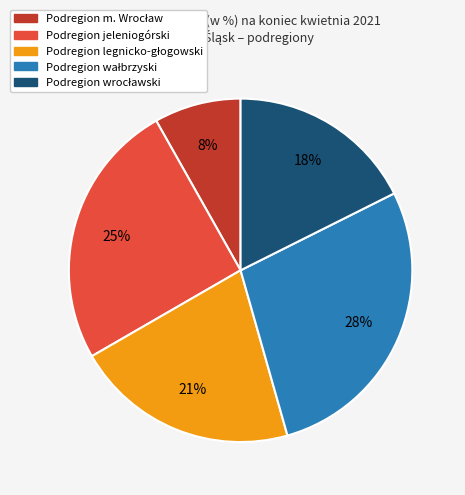

The Podregion jeleniogórski slice represents 25% of the pie. True or false?

True